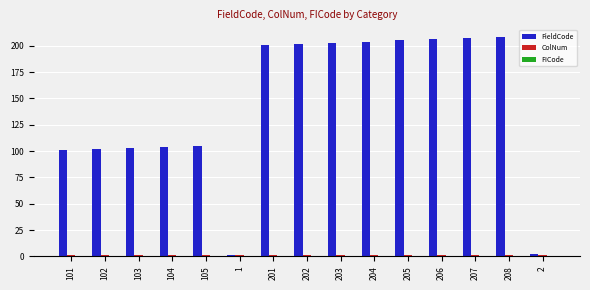

How many values in the FieldCode series are below 201?

7